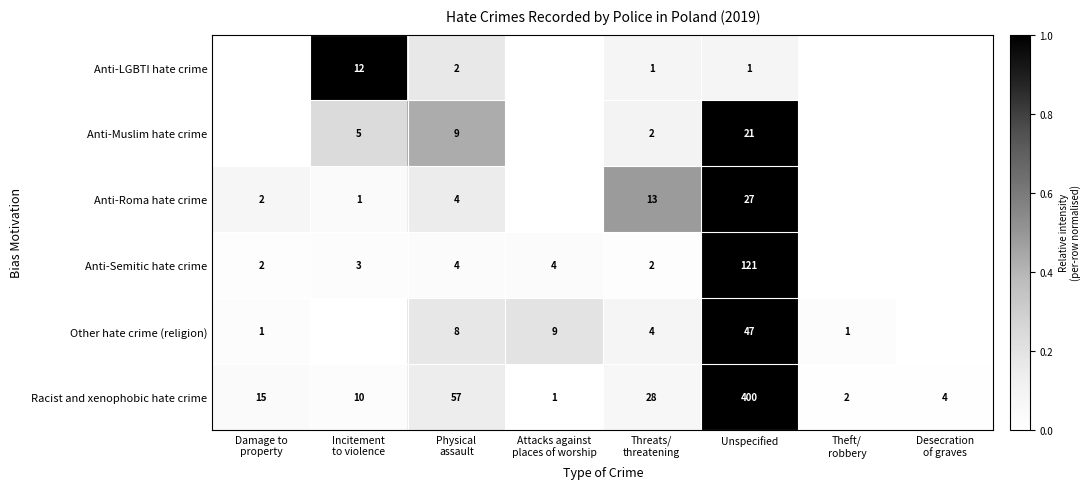

Which has a higher value, Theft/
robbery or Threats/
threatening?

Threats/
threatening